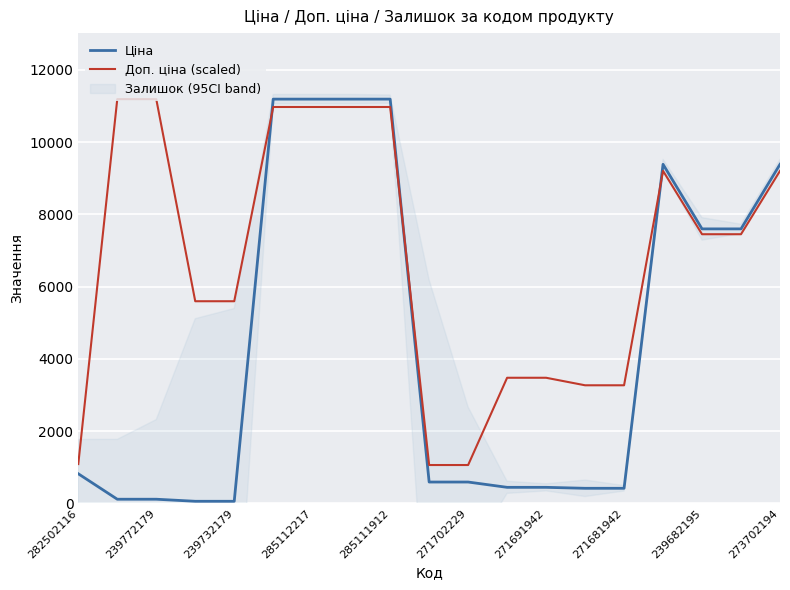

Reading right to left, extract all data points from this chart.

Ціна: 9384.0	7596.5	7596.5	9384.0	416.6	416.6	443.1	443.1	589.9	589.9	11188.2	11188.2	11188.2	11188.2	57.0	57.0	114.1	114.1	818.5
Доп. ціна (scaled): 9201.5	7448.8	7448.8	9201.5	3267.7	3267.7	3476.0	3476.0	1060.6	1060.6	10970.6	10970.6	10970.6	10970.6	5594.1	5594.1	11188.2	11188.2	1087.6